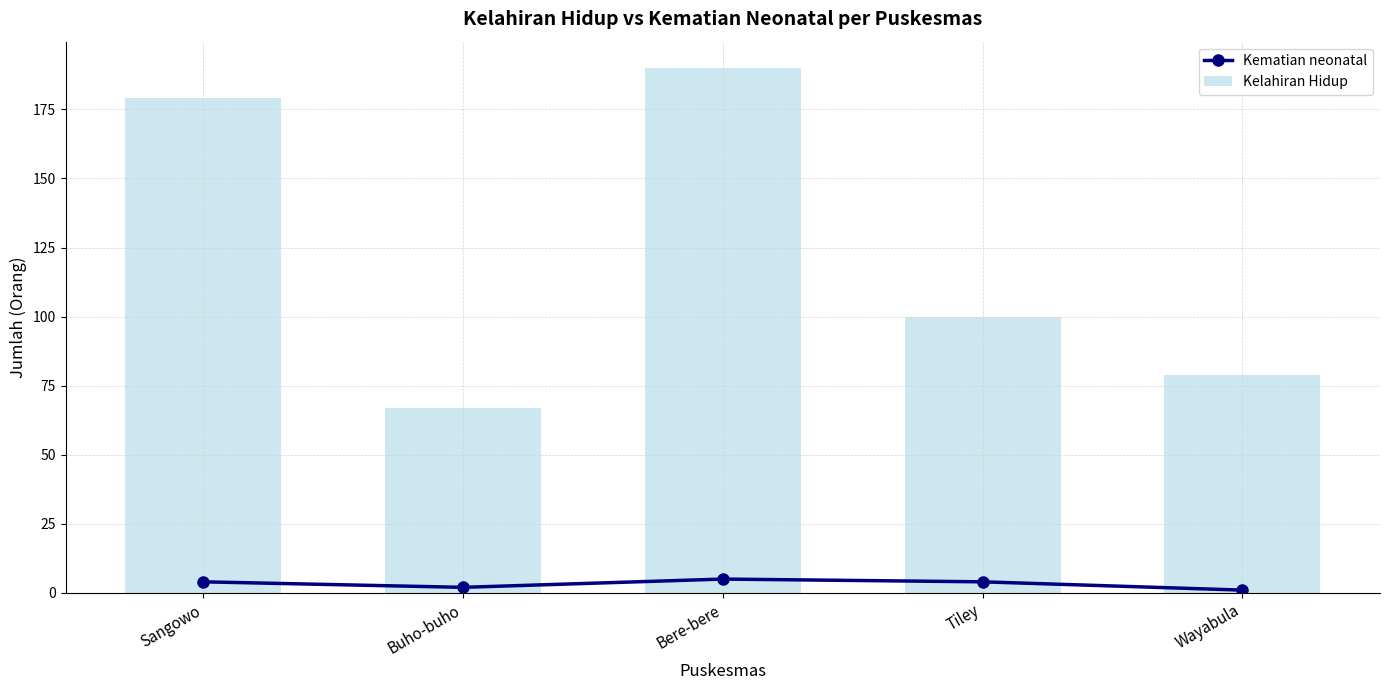

What is the label of the 5th bar from the right?

Sangowo